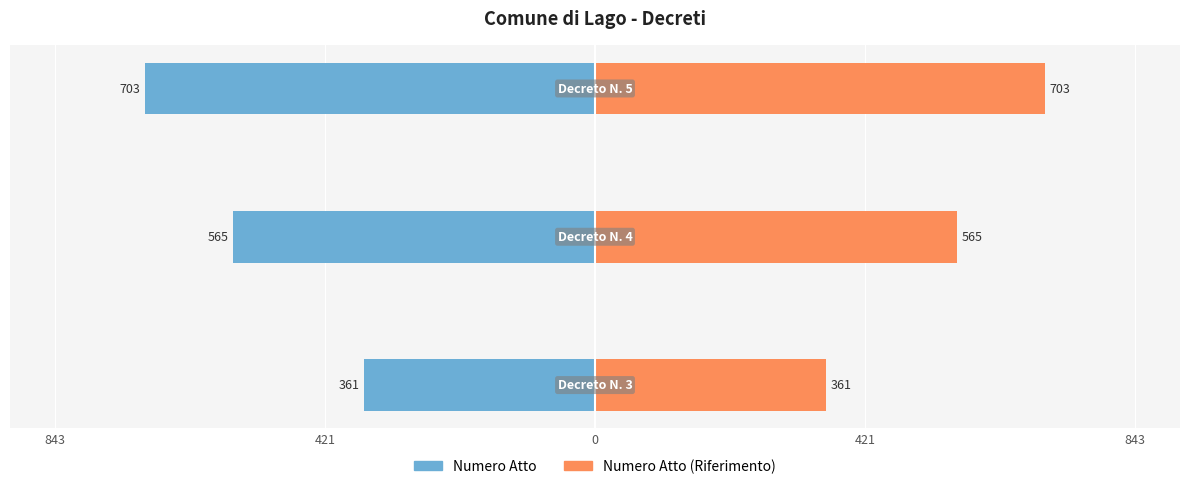

Which series has the widest spread of values?

Numero Atto